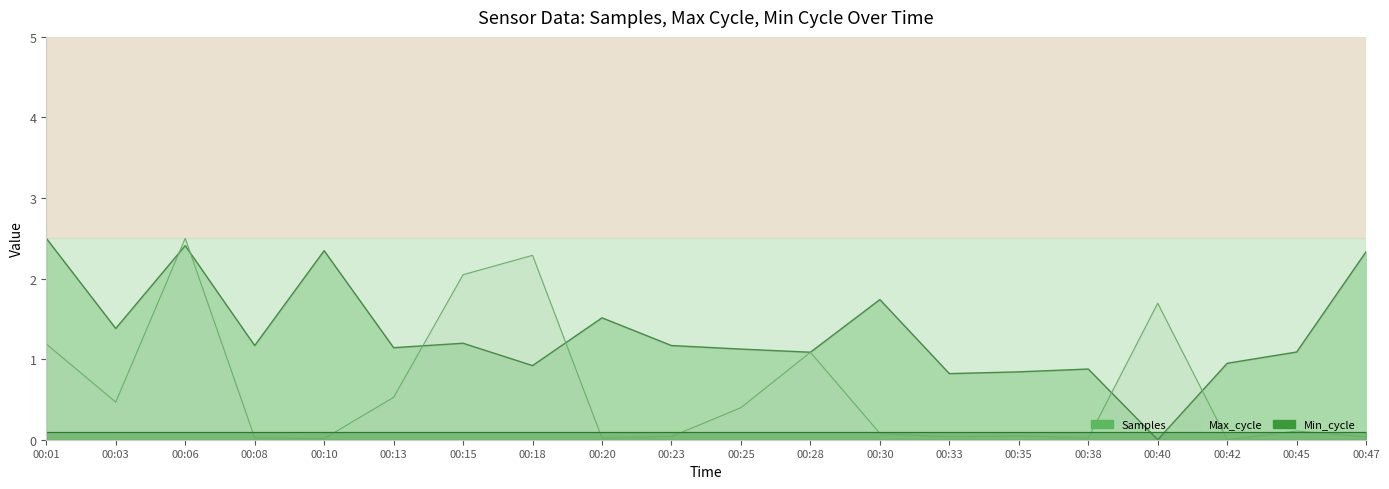

What is the total value across all series at 00:28?

2.2